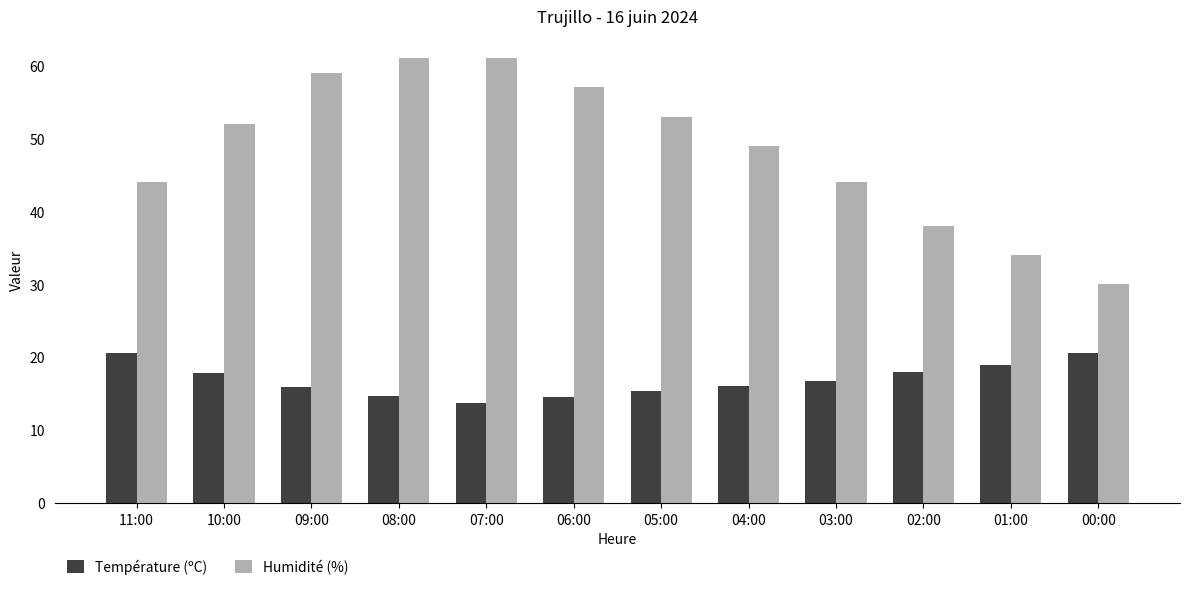

What is the difference between the highest and lowest values at 03:00?

27.3